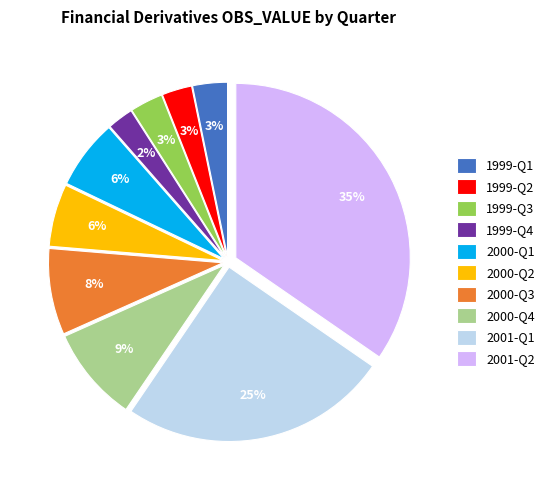

Is there any slice that represents more than half of the pie?

No